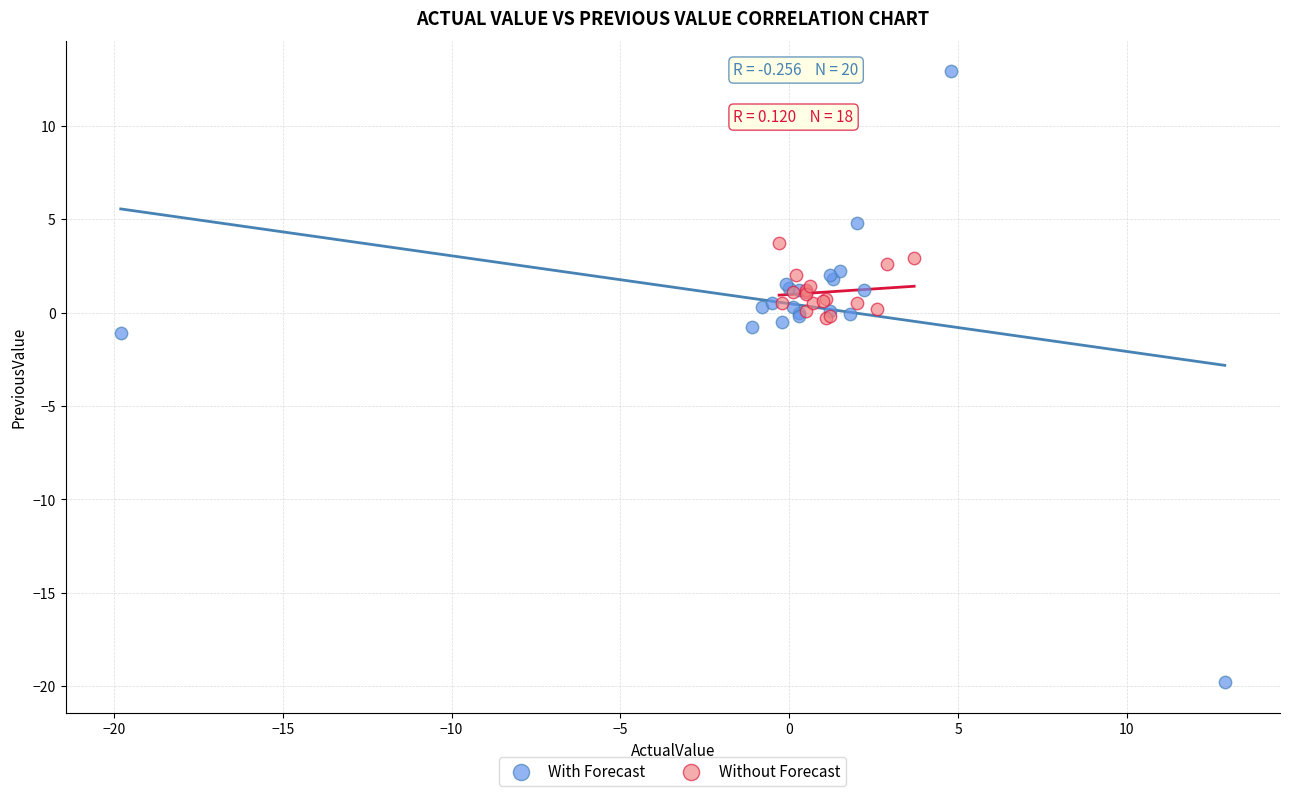

Which series reaches the maximum Y coordinate?

With Forecast